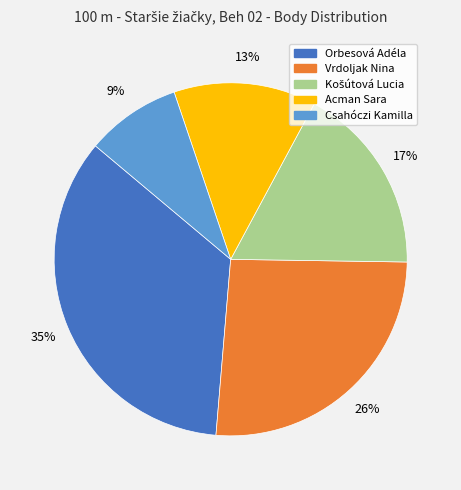

True or false: Orbesová Adéla accounts for 35% of the total.

True